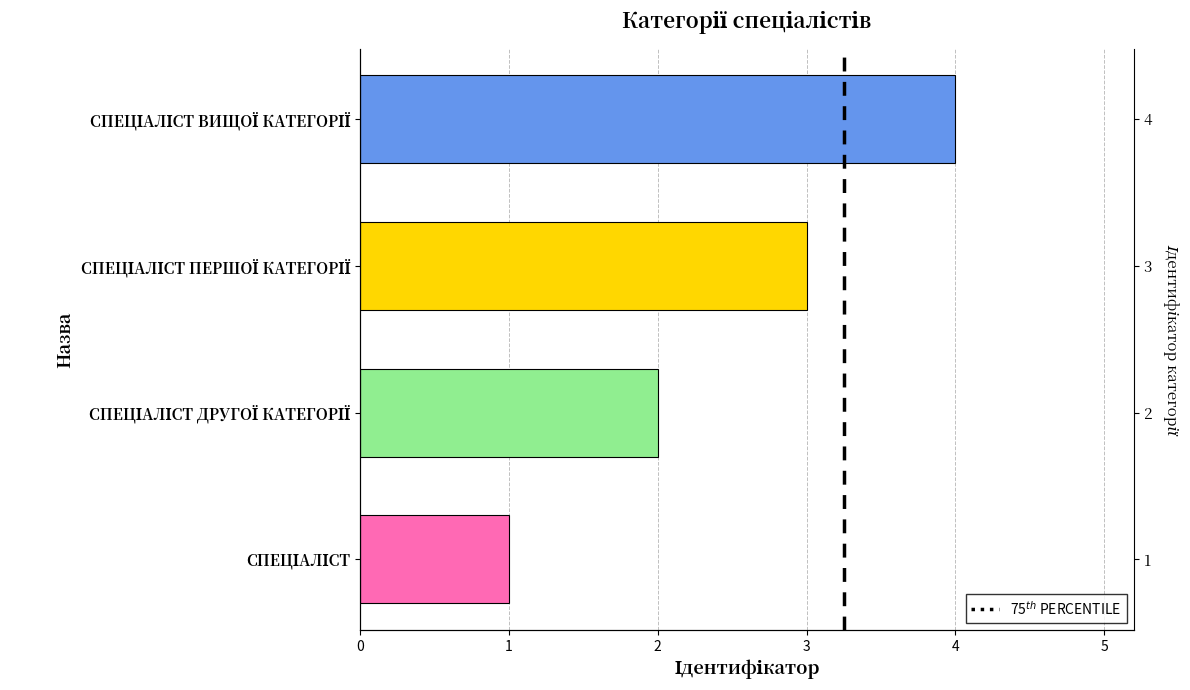

Which has a higher value, СПЕЦІАЛІСТ or СПЕЦІАЛІСТ ВИЩОЇ КАТЕГОРІЇ?

СПЕЦІАЛІСТ ВИЩОЇ КАТЕГОРІЇ